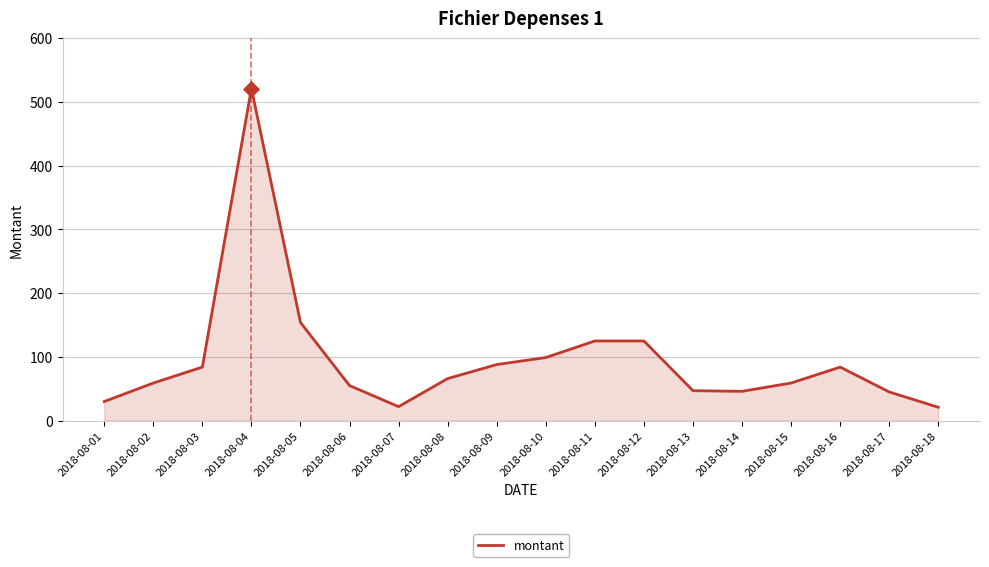

What is the change in value from 2018-08-03 to 2018-08-09?

+4